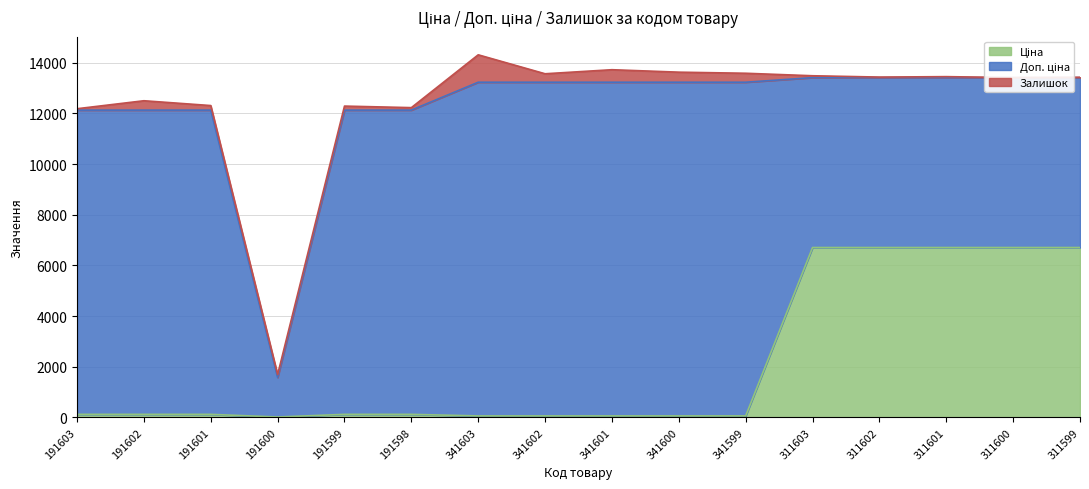

In Ціна, how many points are lower than both neighbors (excluding endpoints)?

1